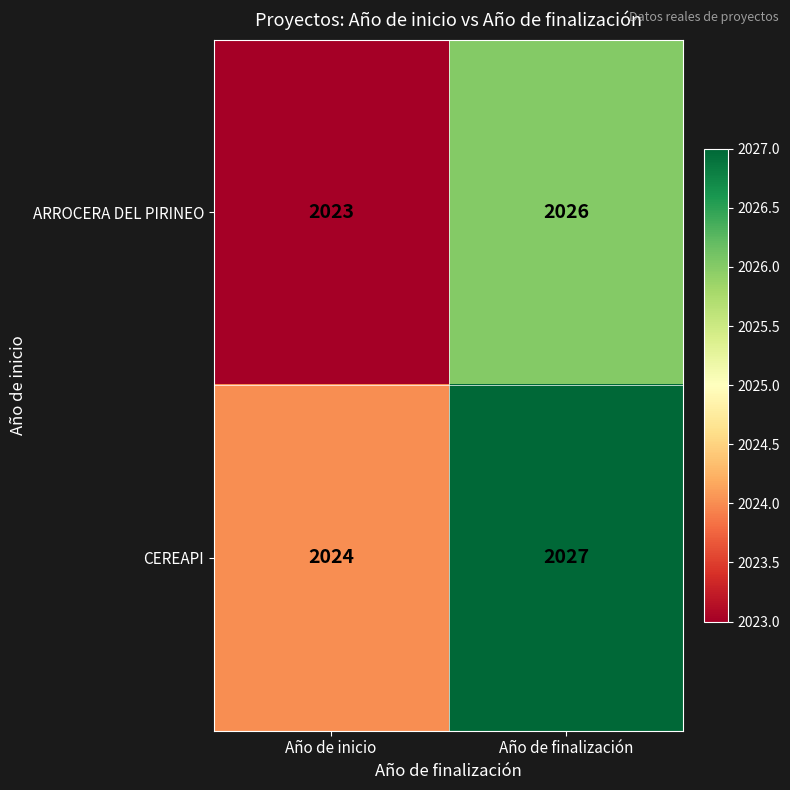

What is the sum of all CEREAPI values?

4051